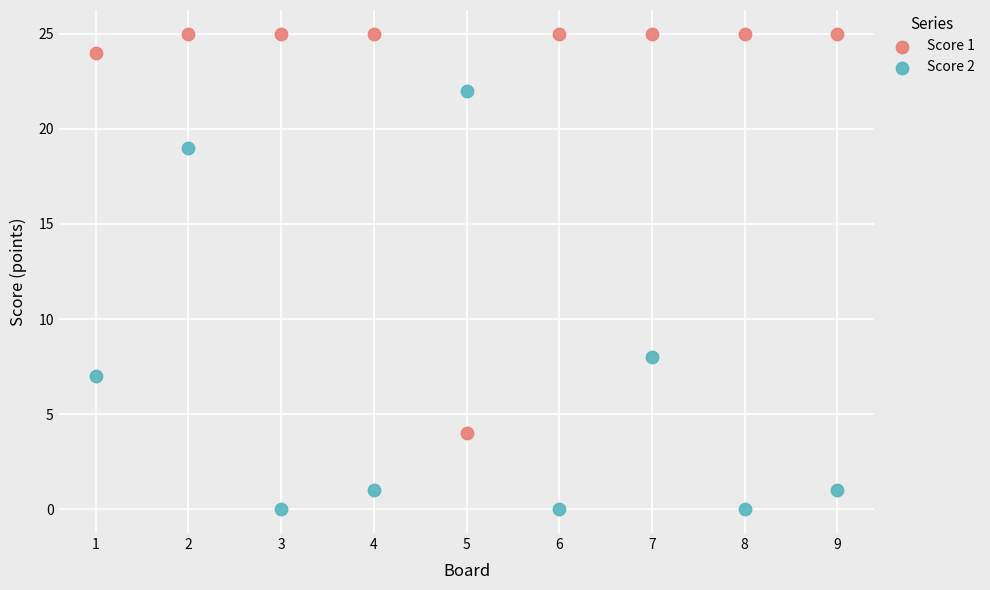

Which series contains the highest Y value?

Score 1